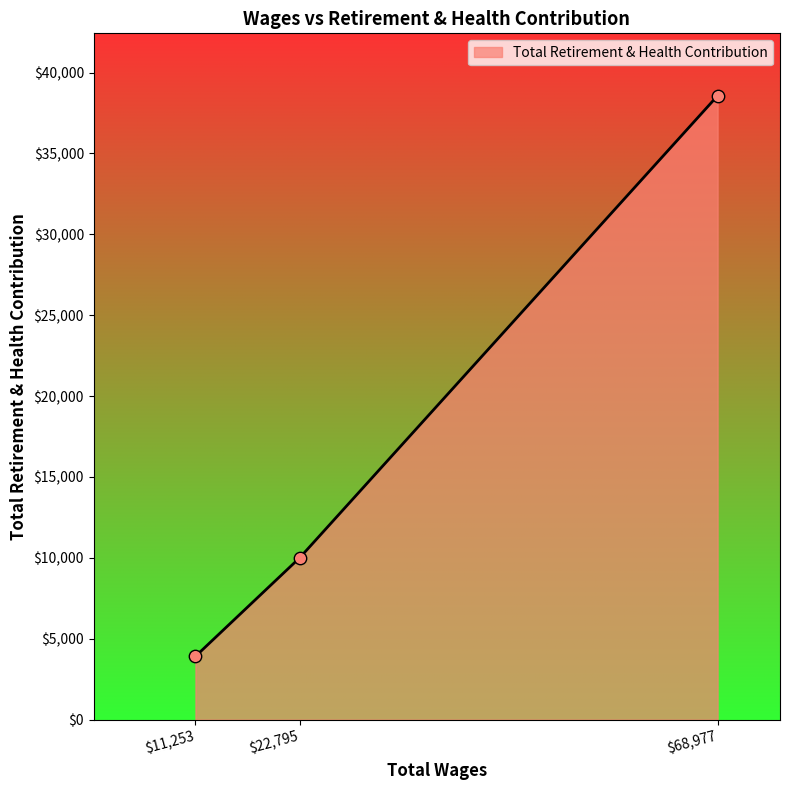

What is the smallest value displayed?

3912